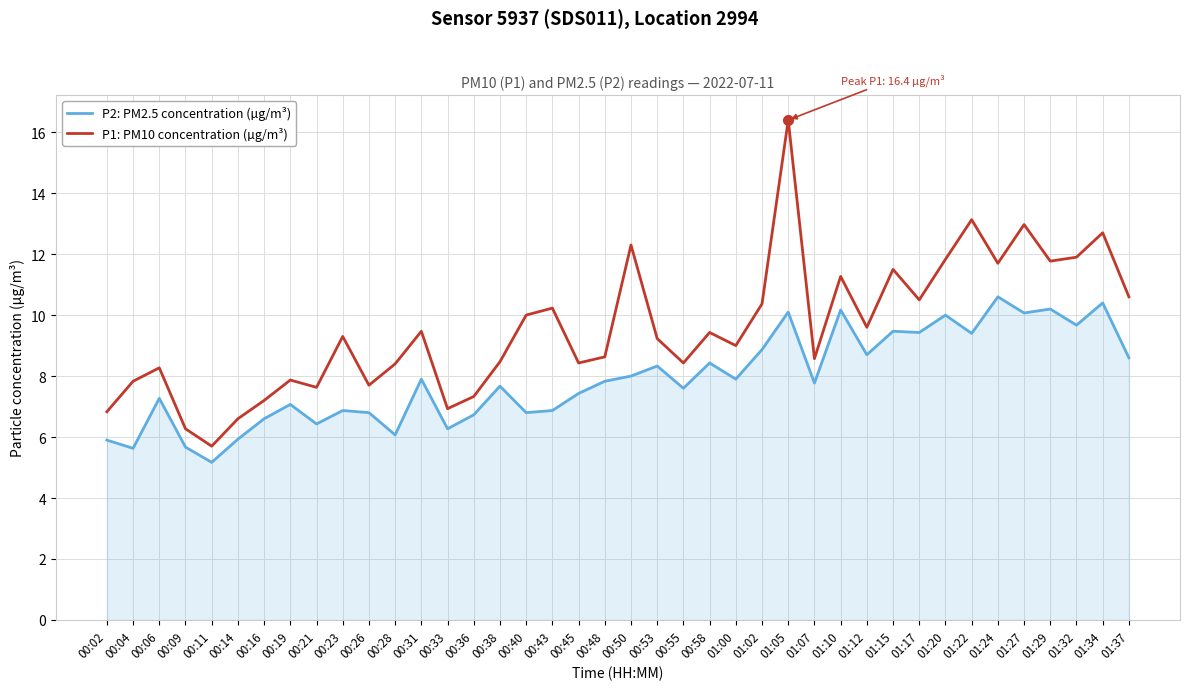

Between 01:10 and 01:27, which series saw the biggest shift?

P1: PM10 concentration (µg/m³)